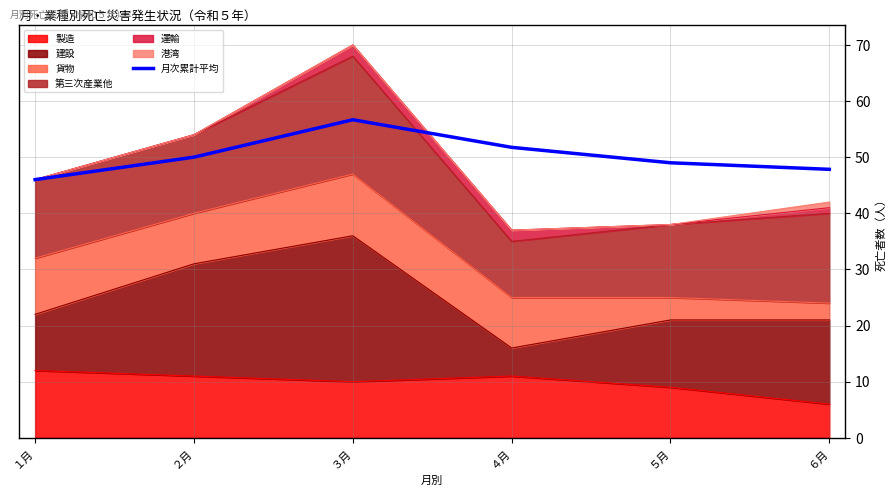

Where does the data first go above 50?

３月